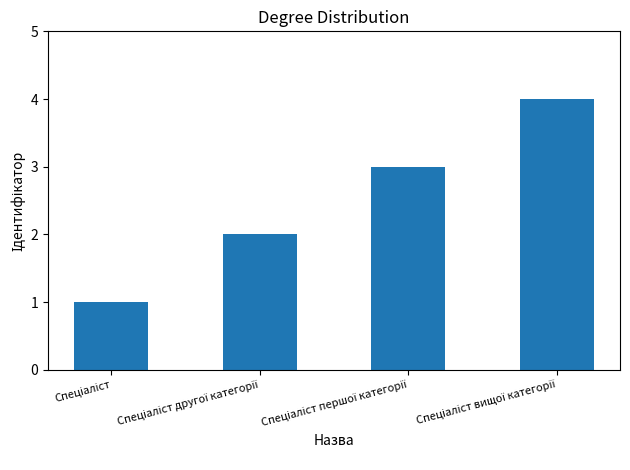

What is the maximum value shown in the chart?

4